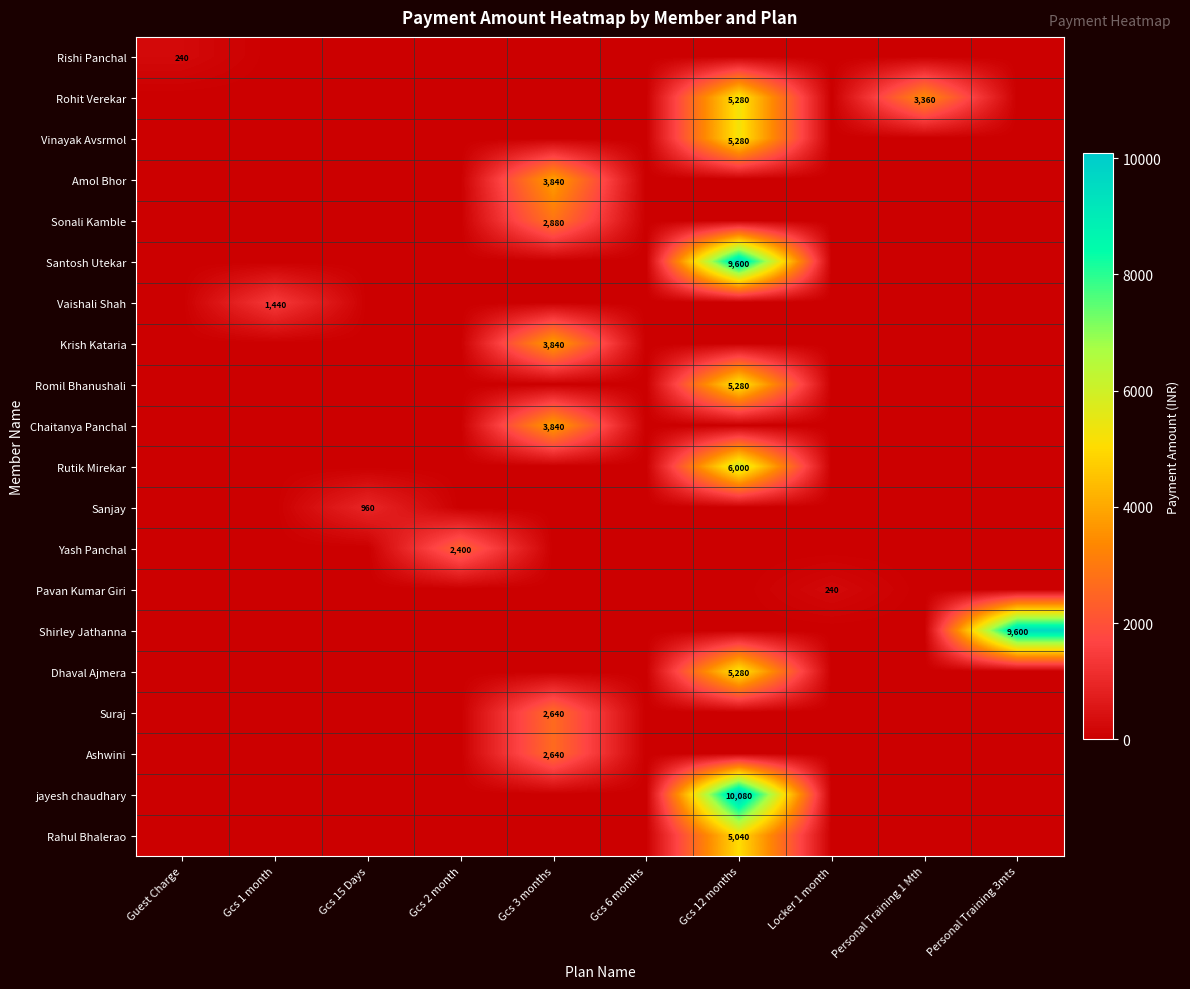

Is it true that Chaitanya Panchal equals 3840 at Gcs 3 months?

True